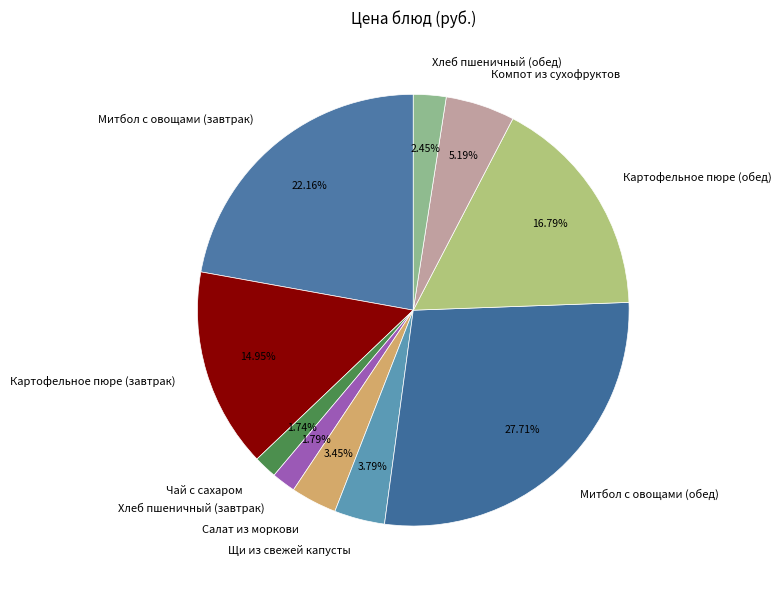

How many slices are in this pie chart?

10